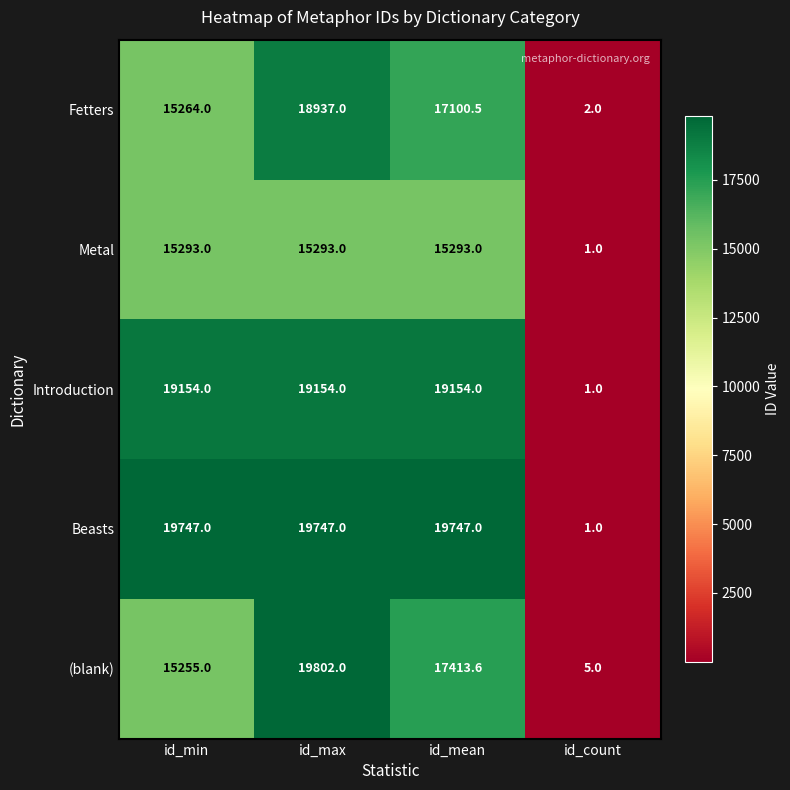

What is the smallest value displayed?

1.0